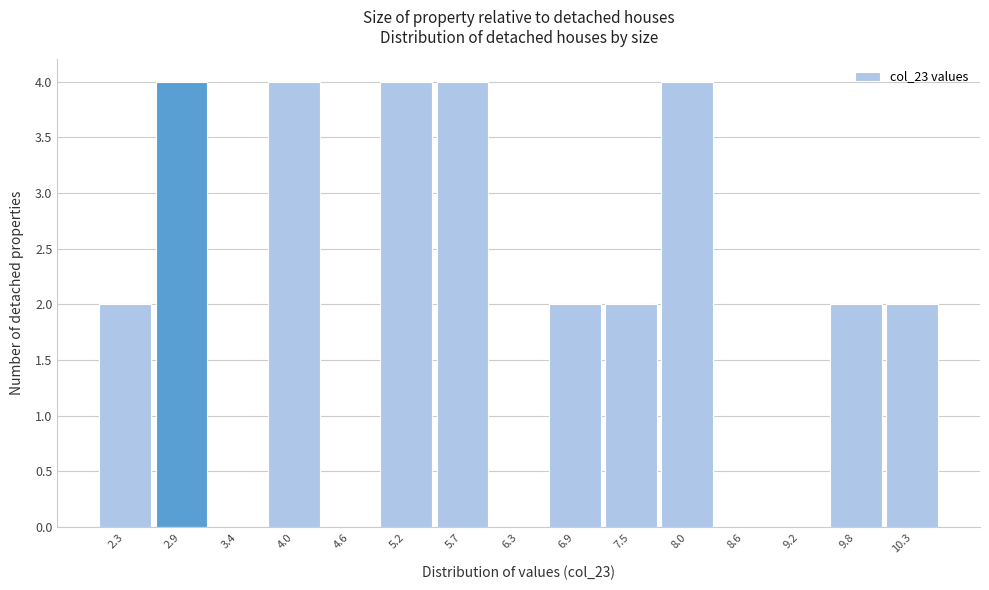

Reading left to right, transcribe this chart: for each bar, give the range it covers on the x-axis and its height. Neither the bar edges nor the heights are printed on the chart, so give them approximately, as read against the axes.

2.0 to 2.6: 2
2.6 to 3.1: 4
3.1 to 3.7: 0
3.7 to 4.3: 4
4.3 to 4.9: 0
4.9 to 5.4: 4
5.4 to 6.0: 4
6.0 to 6.6: 0
6.6 to 7.2: 2
7.2 to 7.7: 2
7.7 to 8.3: 4
8.3 to 8.9: 0
8.9 to 9.5: 0
9.5 to 10.0: 2
10.0 to 10.6: 2